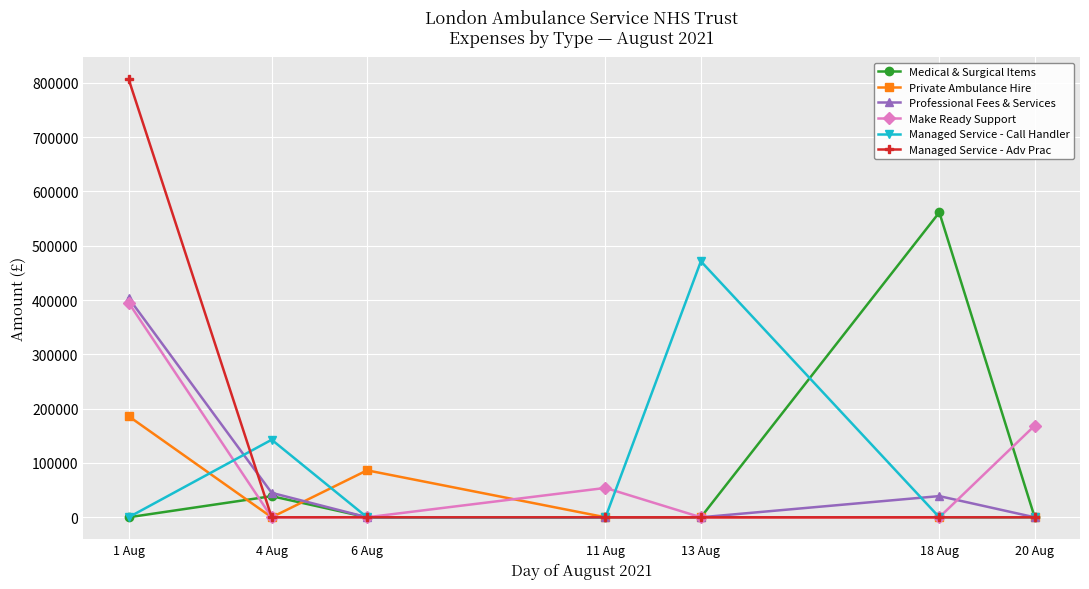

Where is Make Ready Support nearest to the value 197553?

20 Aug